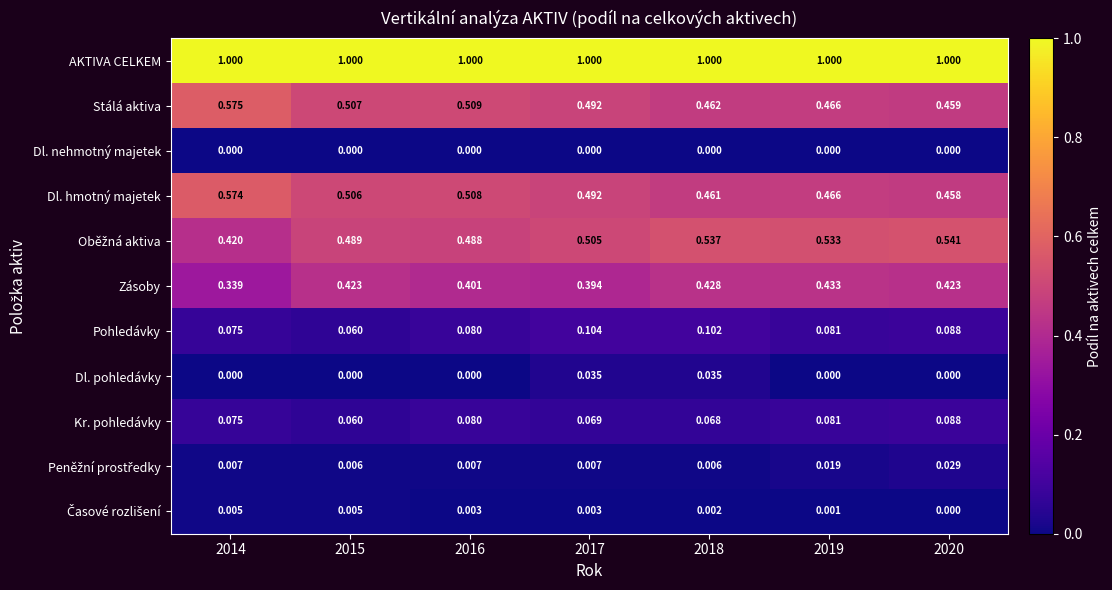

Which series has the largest total across all categories?

AKTIVA CELKEM